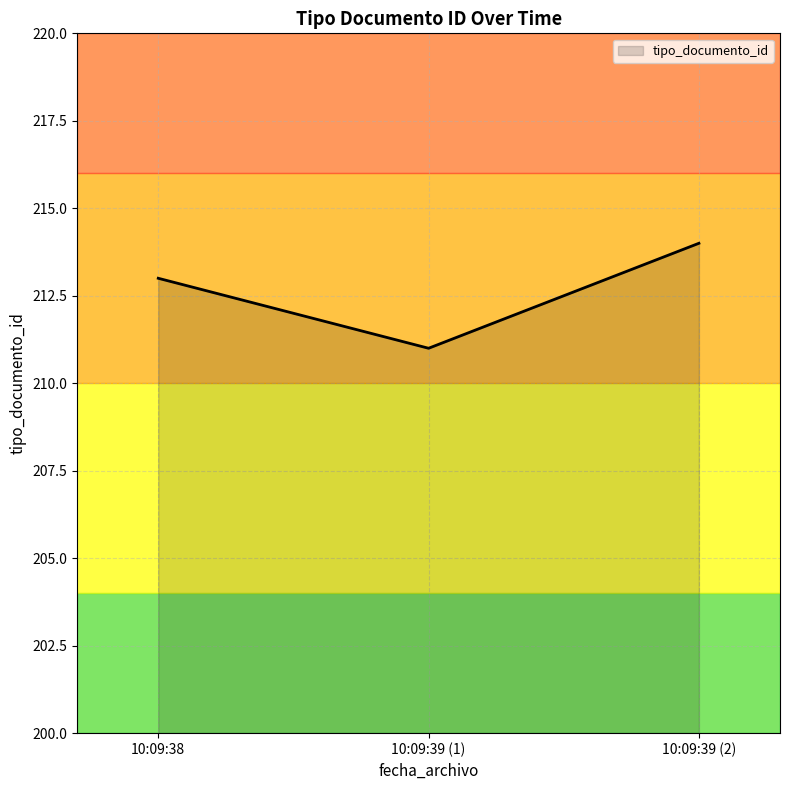

Rank the categories by value from lowest to highest.

10:09:39 (1), 10:09:38, 10:09:39 (2)